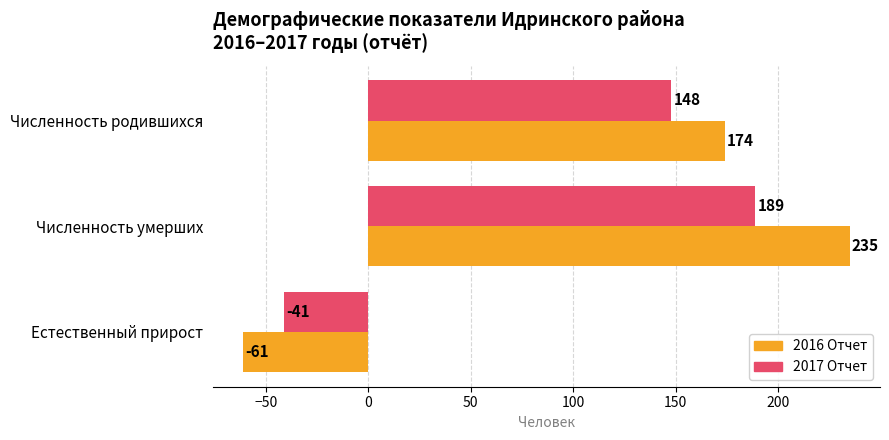

Which series changed the most between Численность родившихся and Численность умерших?

2016 Отчет